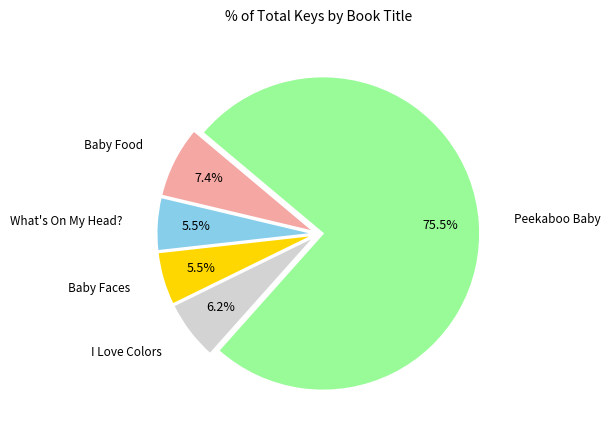

How many slices are in this pie chart?

5